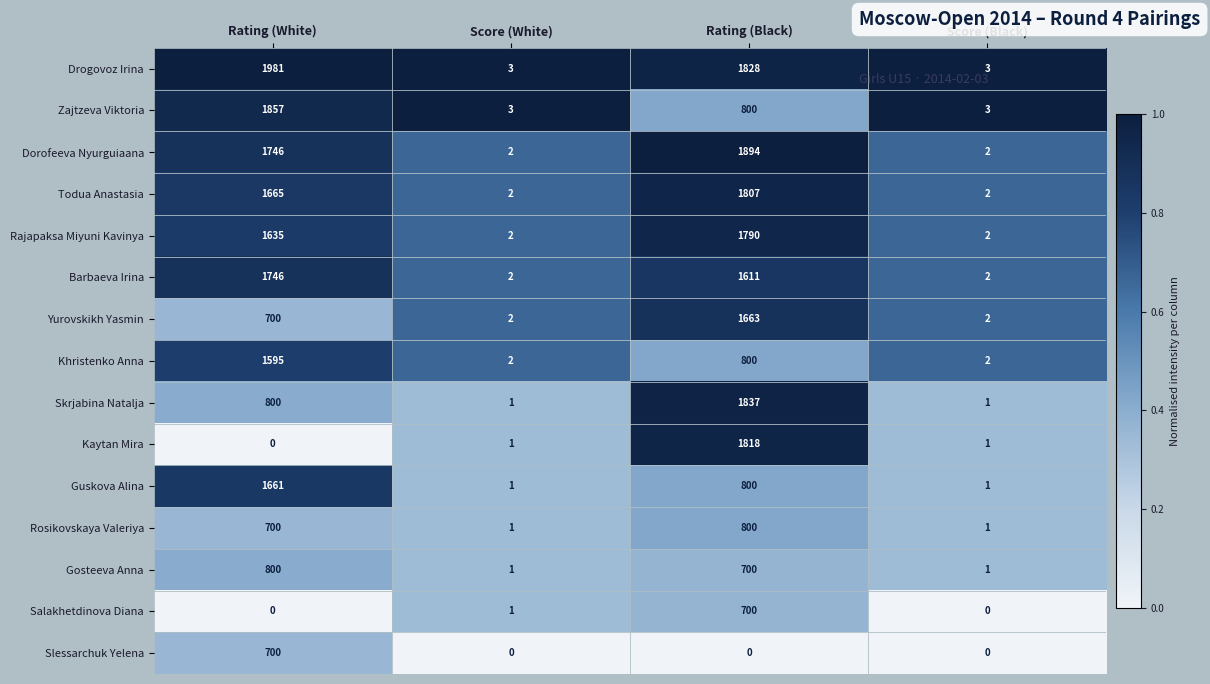

What is the maximum value shown in the chart?

1981